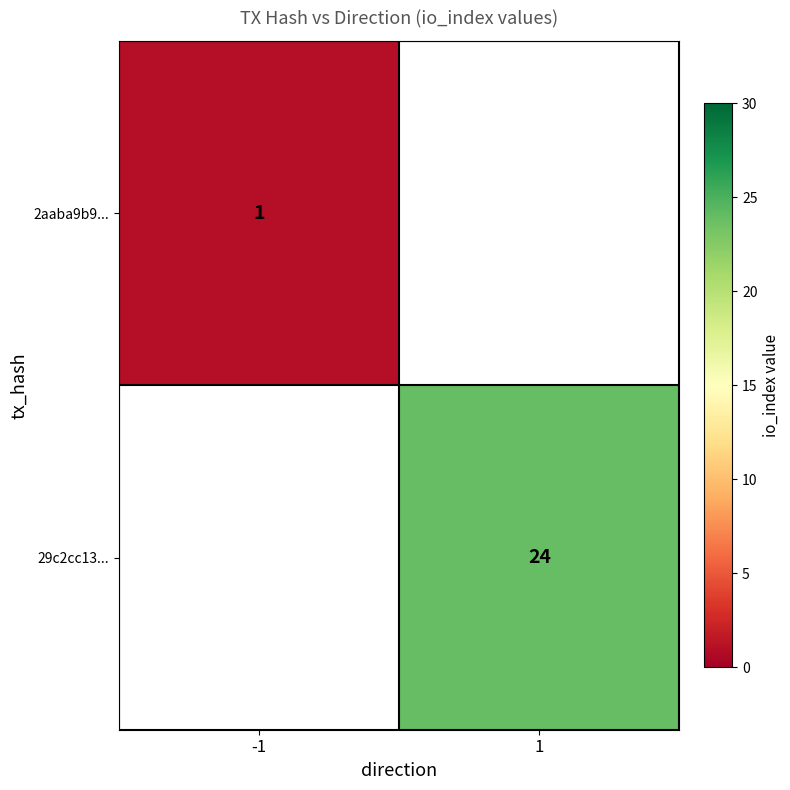

The 2aaba9b9... series shows 2 at -1. True or false?

False